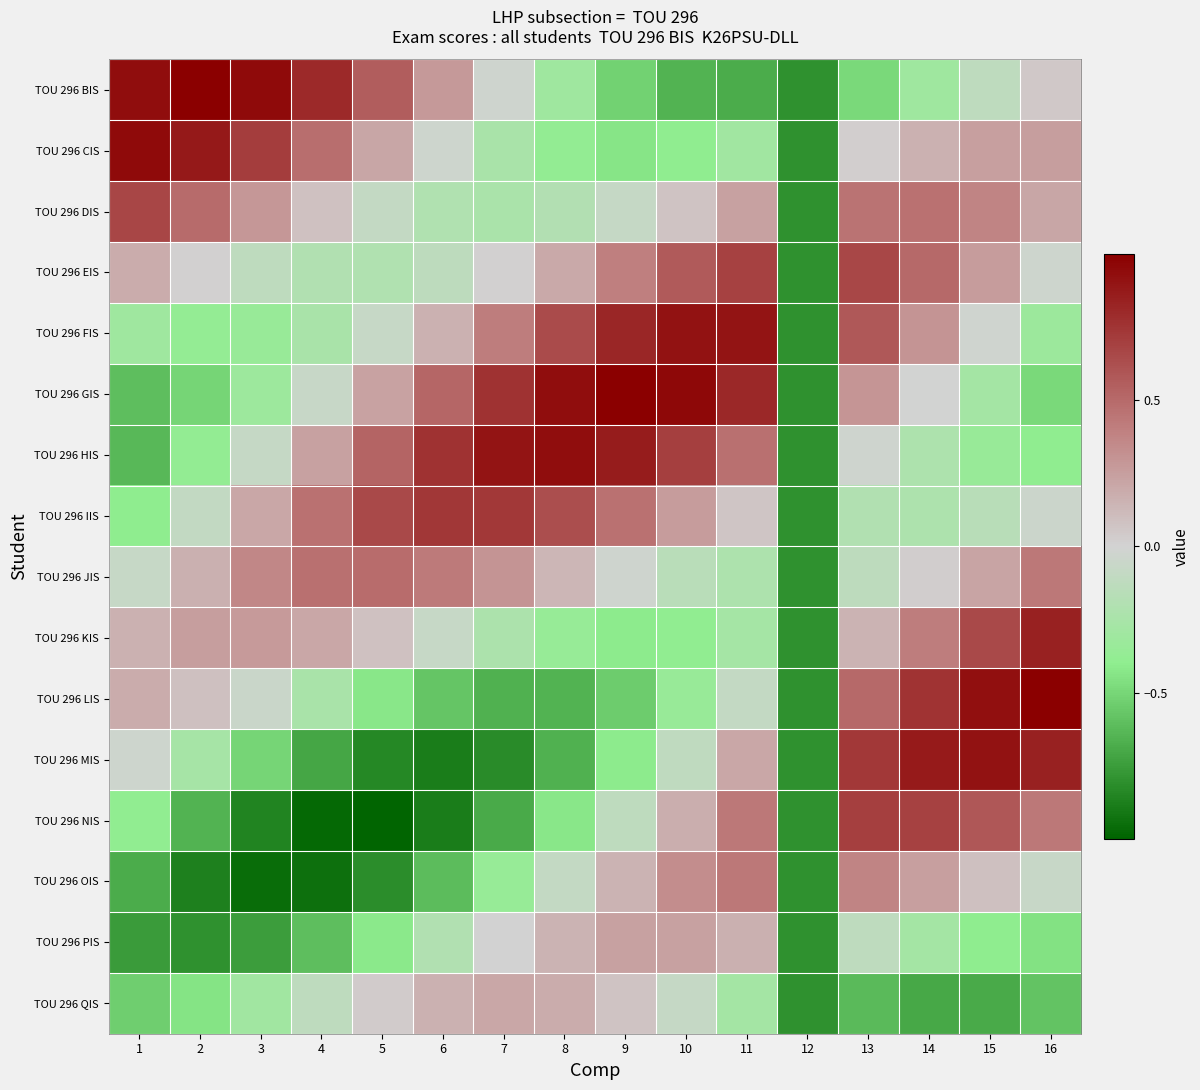

Between 5 and 15, which series saw the biggest shift?

TOU 296 MIS